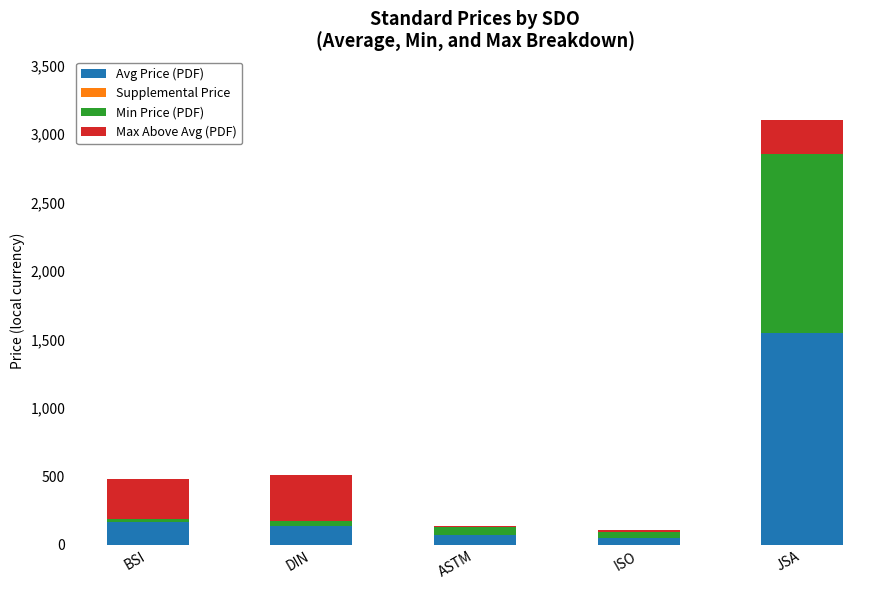

At which category is the sum across all series the highest?

JSA